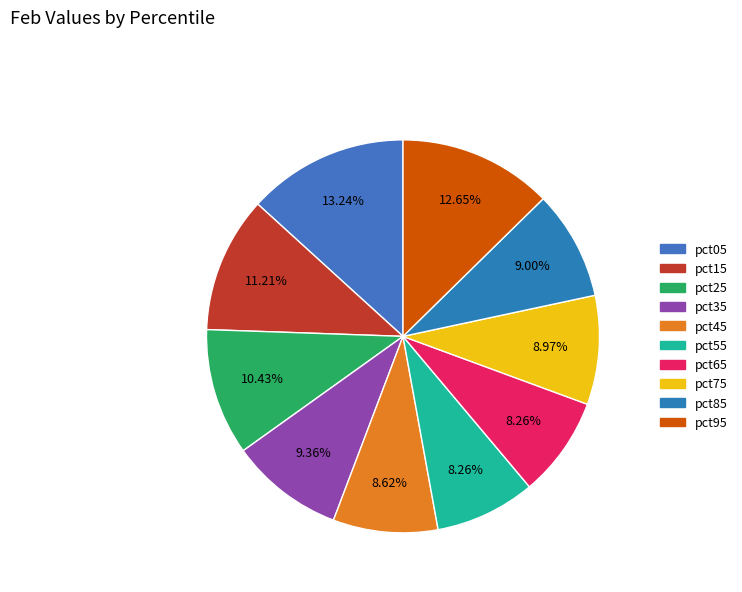

Does pct35 account for over 50% of the chart?

No